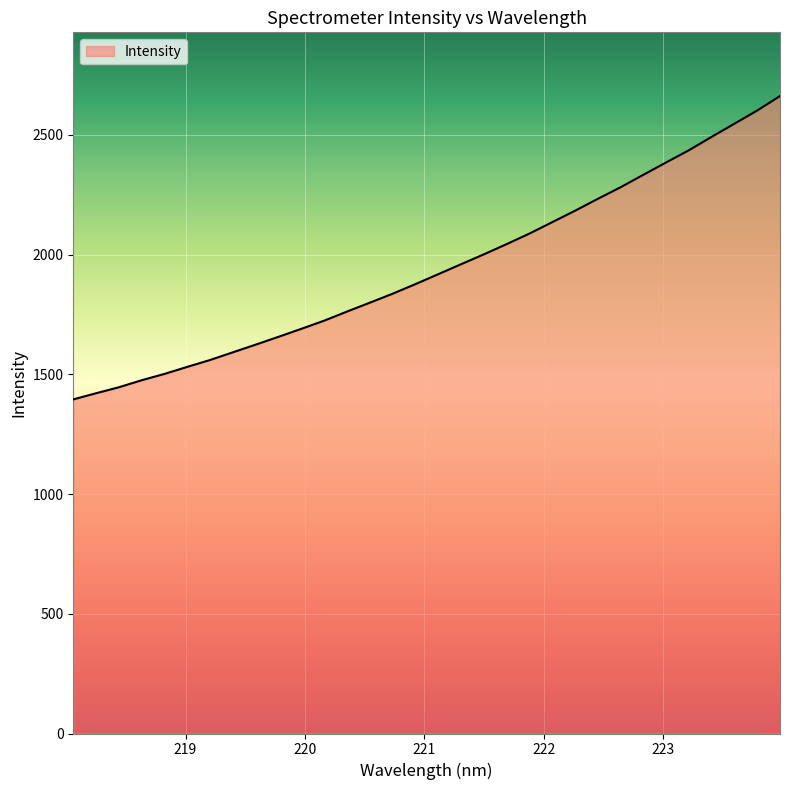

What is the maximum value shown in the chart?

2661.6